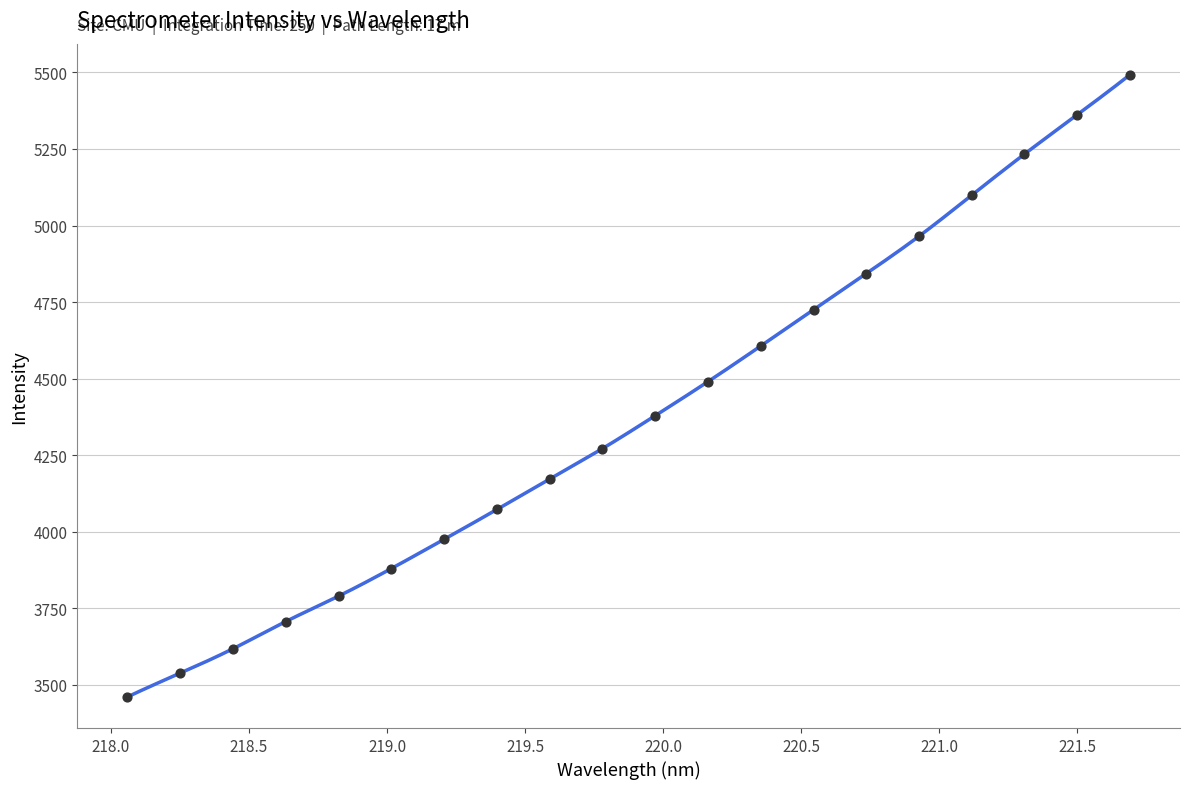

What is the change in value from 219.7801 to 221.6902?

+1220.8